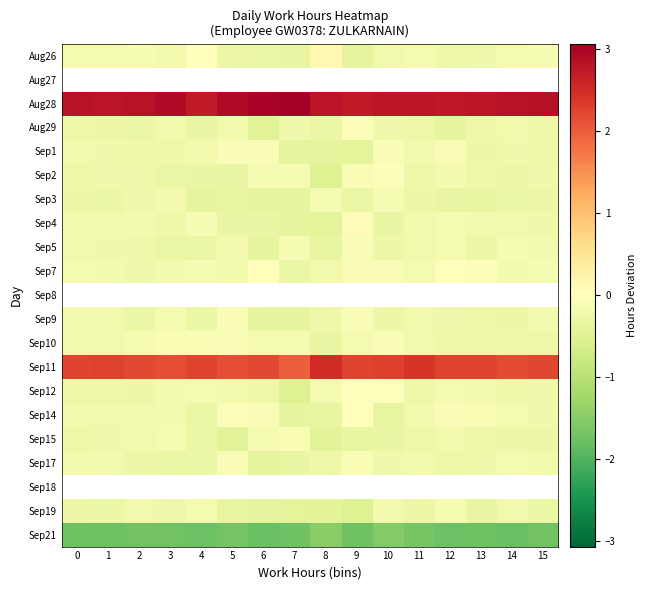

Which category has the highest value across all series?

7